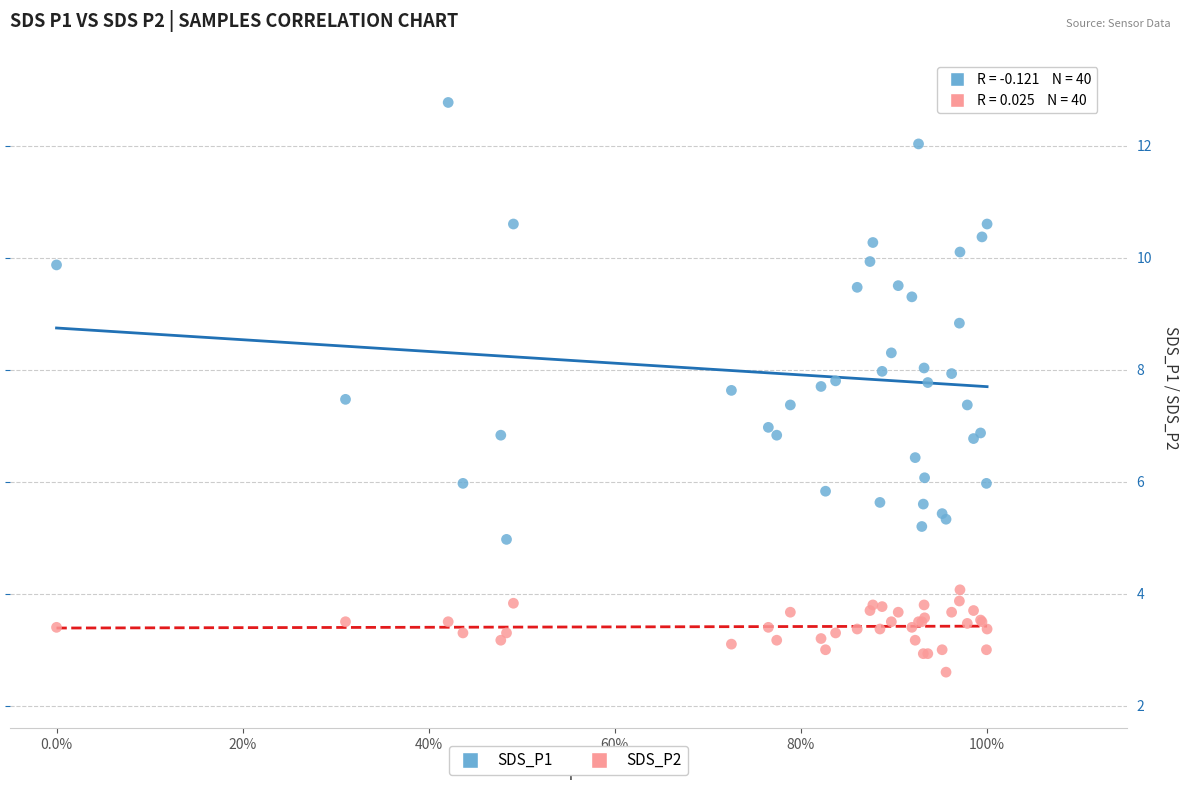

Which series has the widest spread of Y values?

SDS_P1